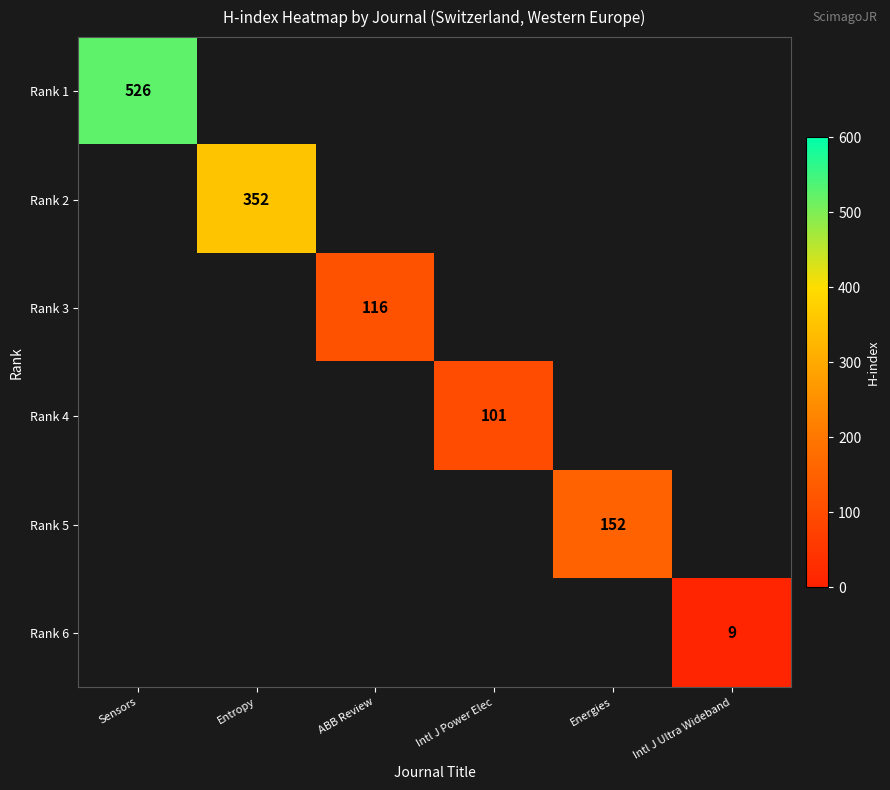

Is the value of Rank 1 at Intl J Power Elec greater than the value of Rank 5 at Energies?

No